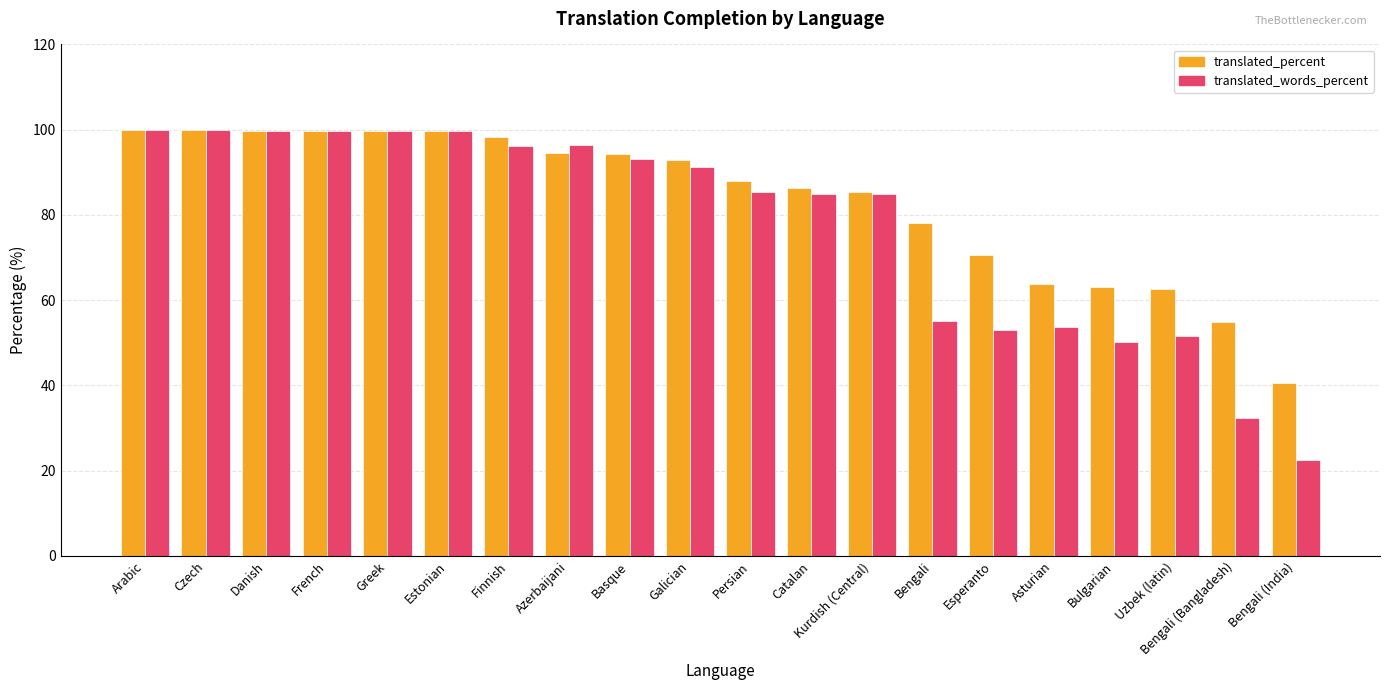

Rank the series by their average value, from lowest to highest.

translated_words_percent, translated_percent